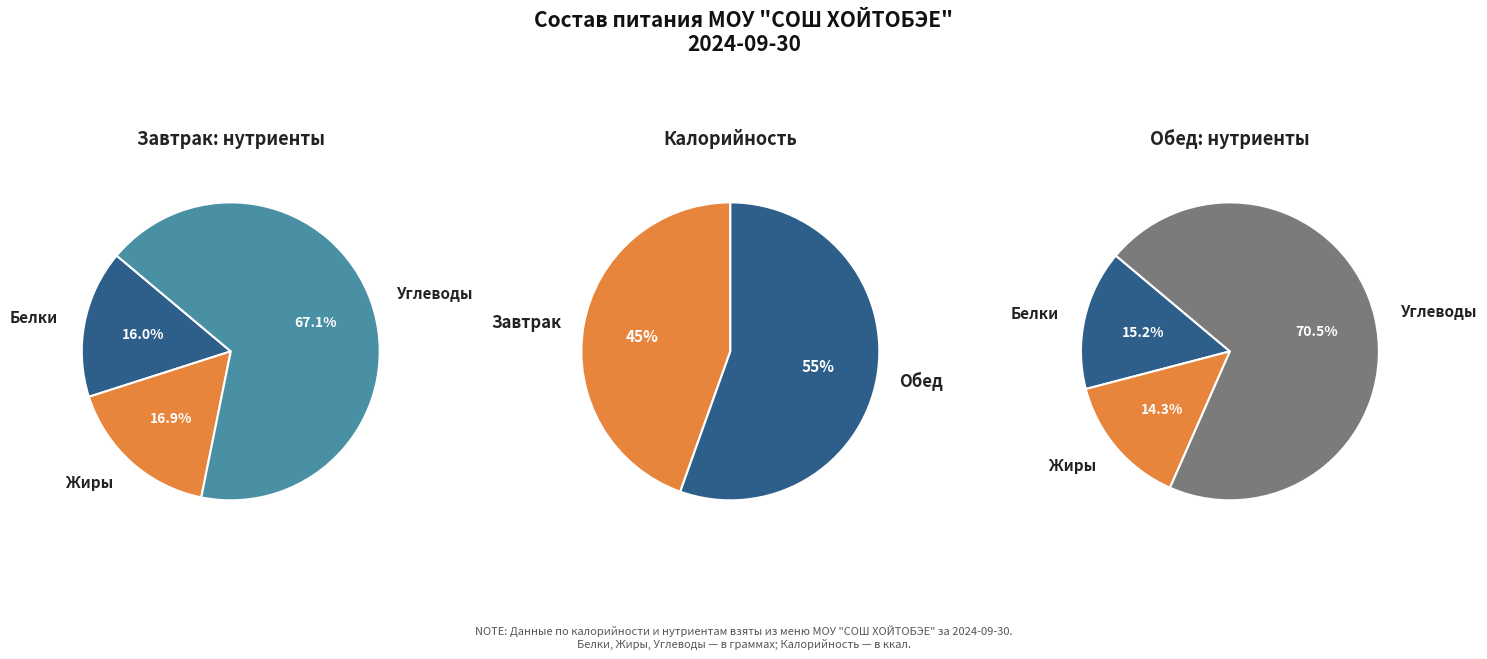

What is the largest slice in the pie chart?

Обед